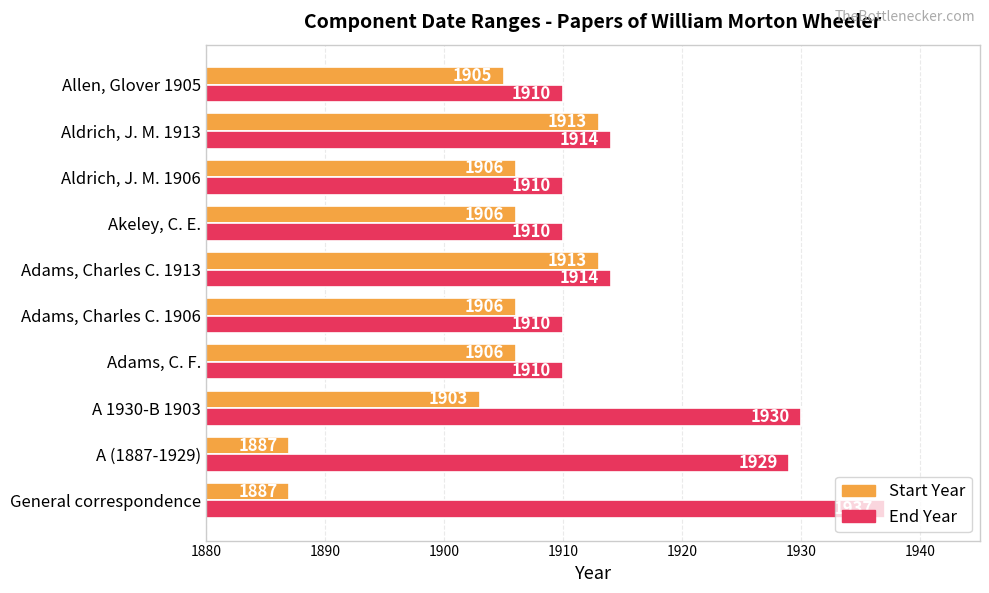

How many values in the End Year series are below 1914?

5